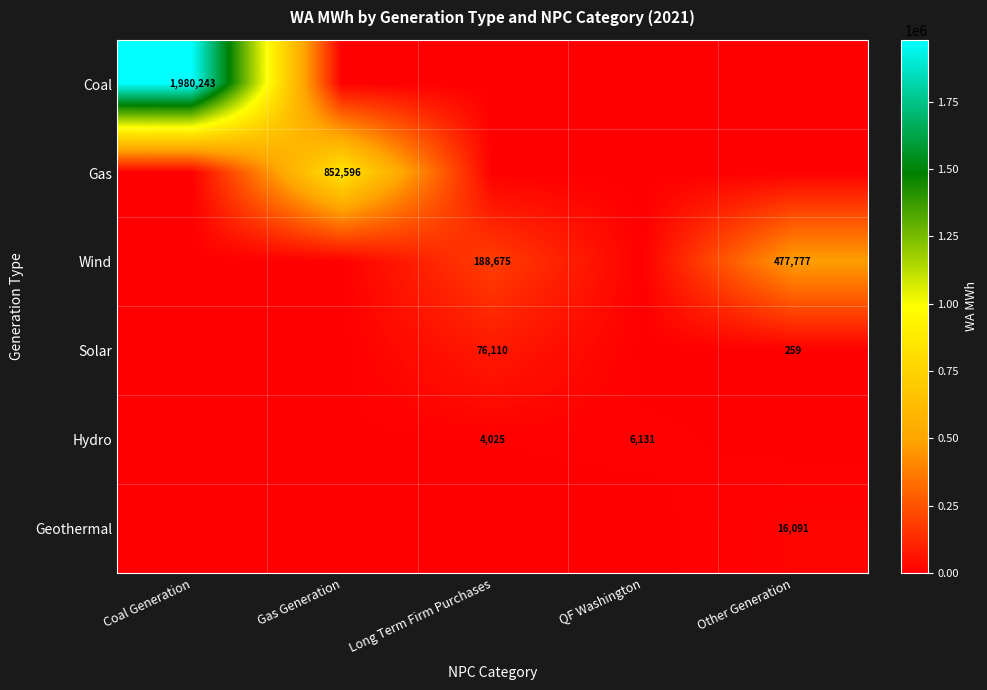

Is it true that Wind equals 248086 at Other Generation?

False